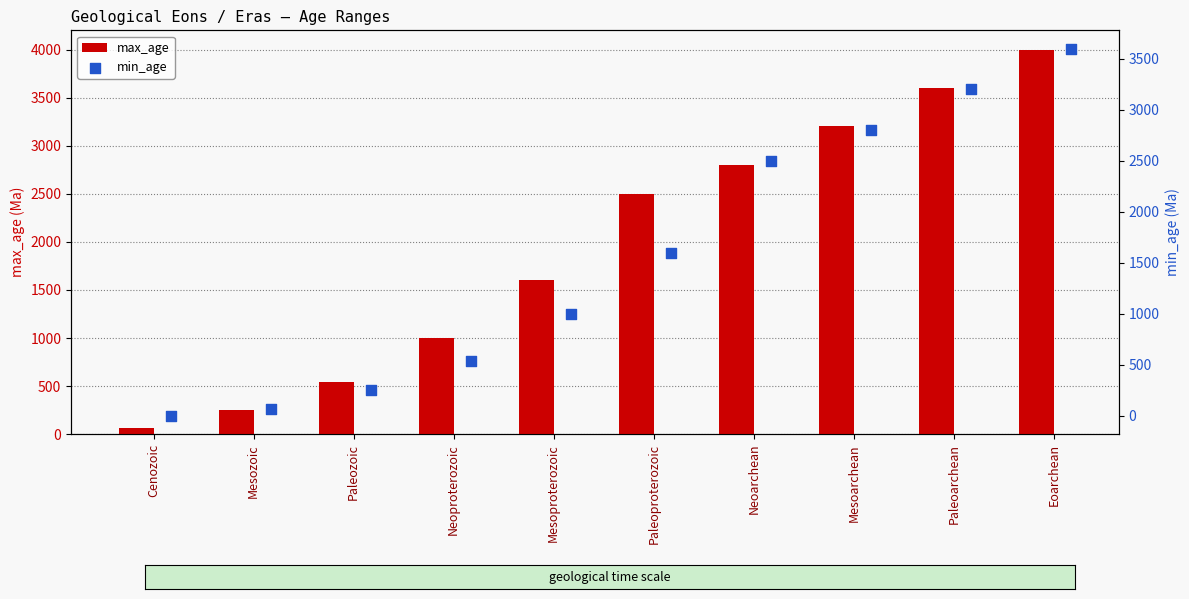

Which series has the largest total across all categories?

max_age